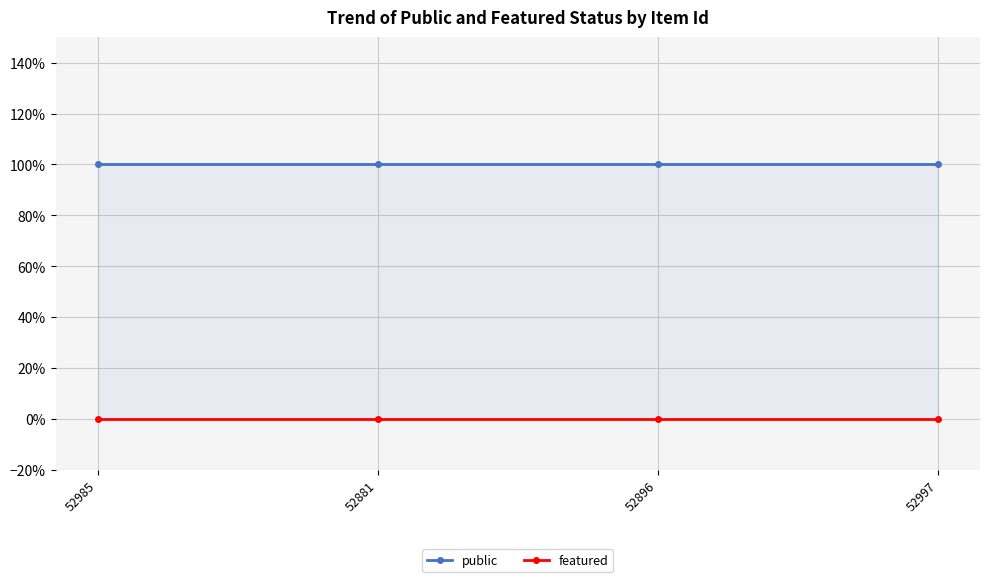

How many data points does each series have?

4